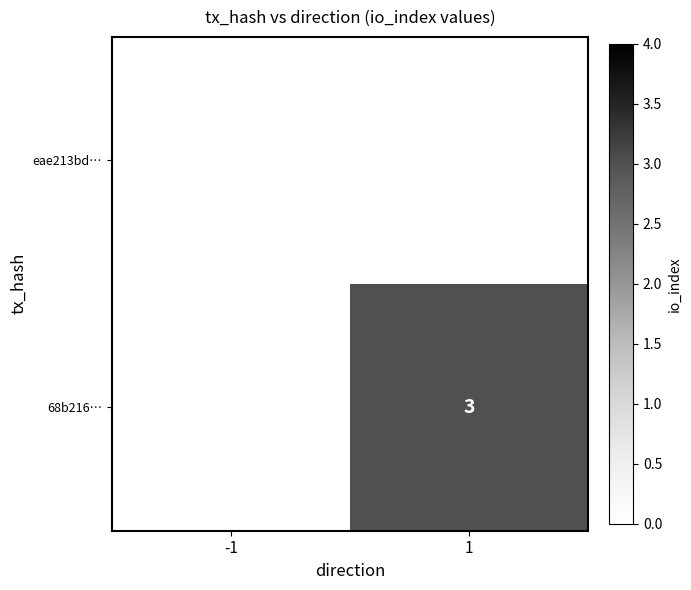

What is the greatest value displayed?

3.0